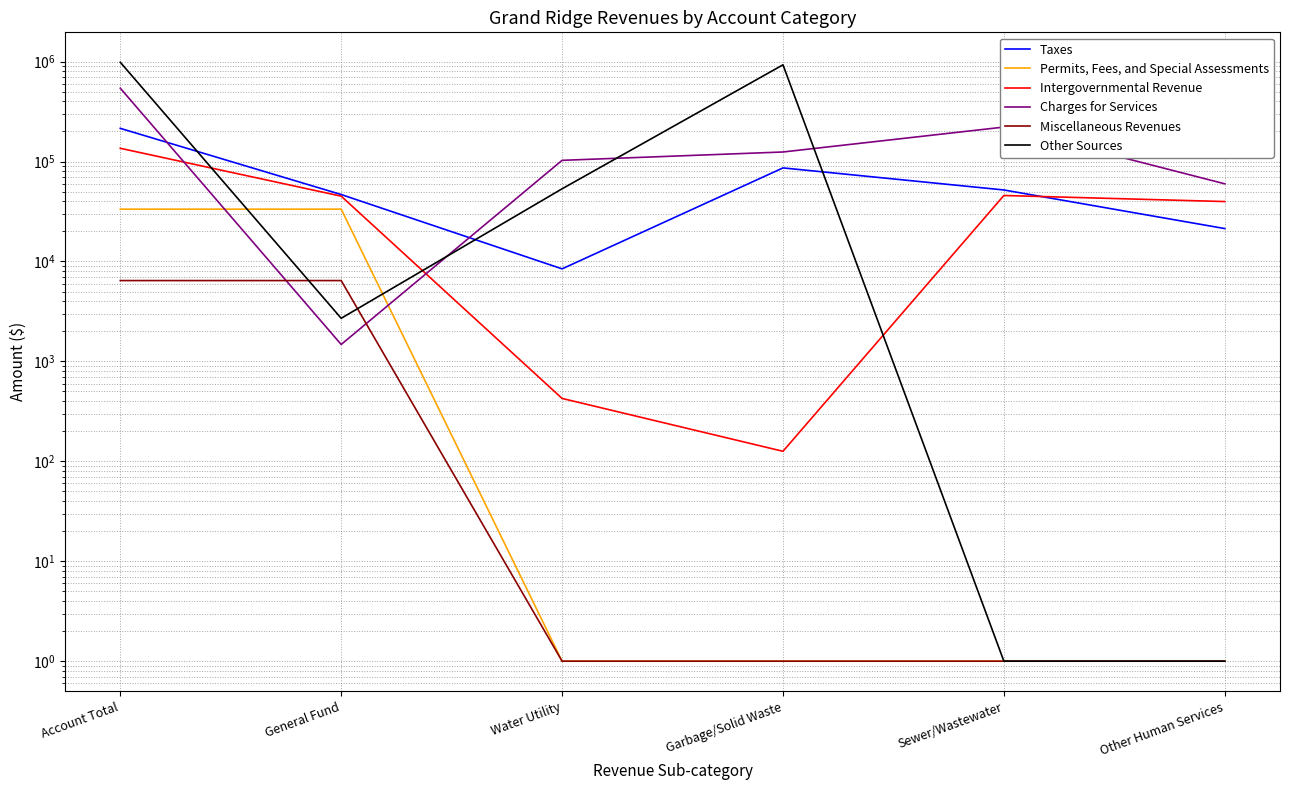

Where is the first local minimum for Intergovernmental Revenue?

Garbage/Solid Waste